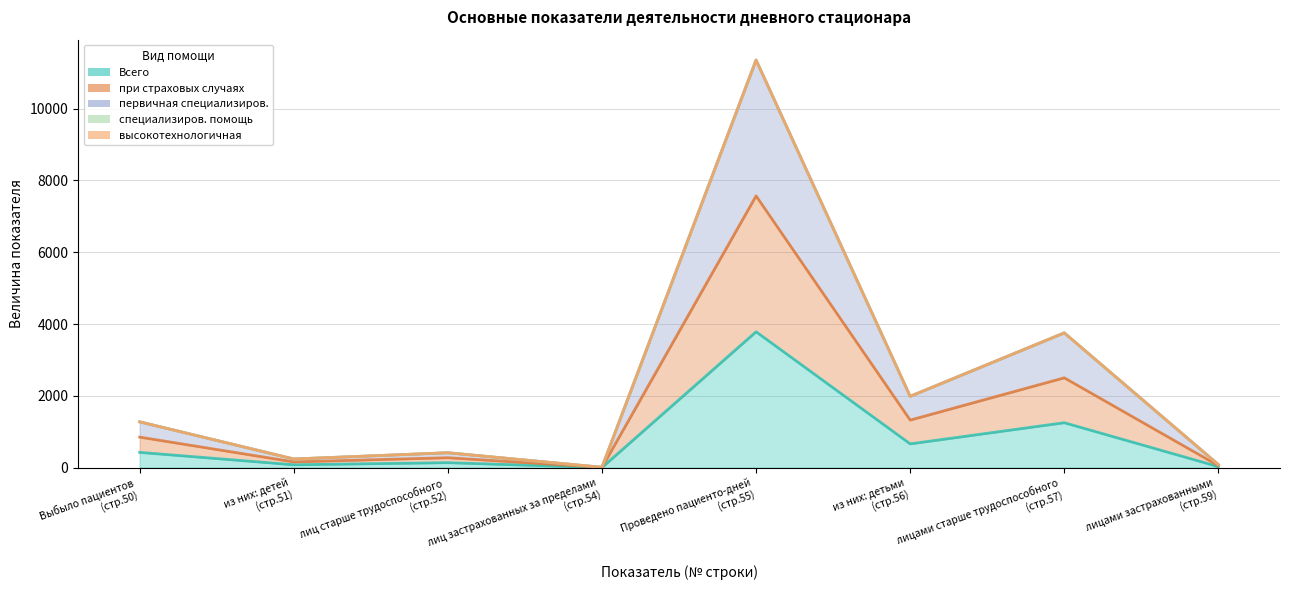

Which series has the largest total across all categories?

первичная специализиров.